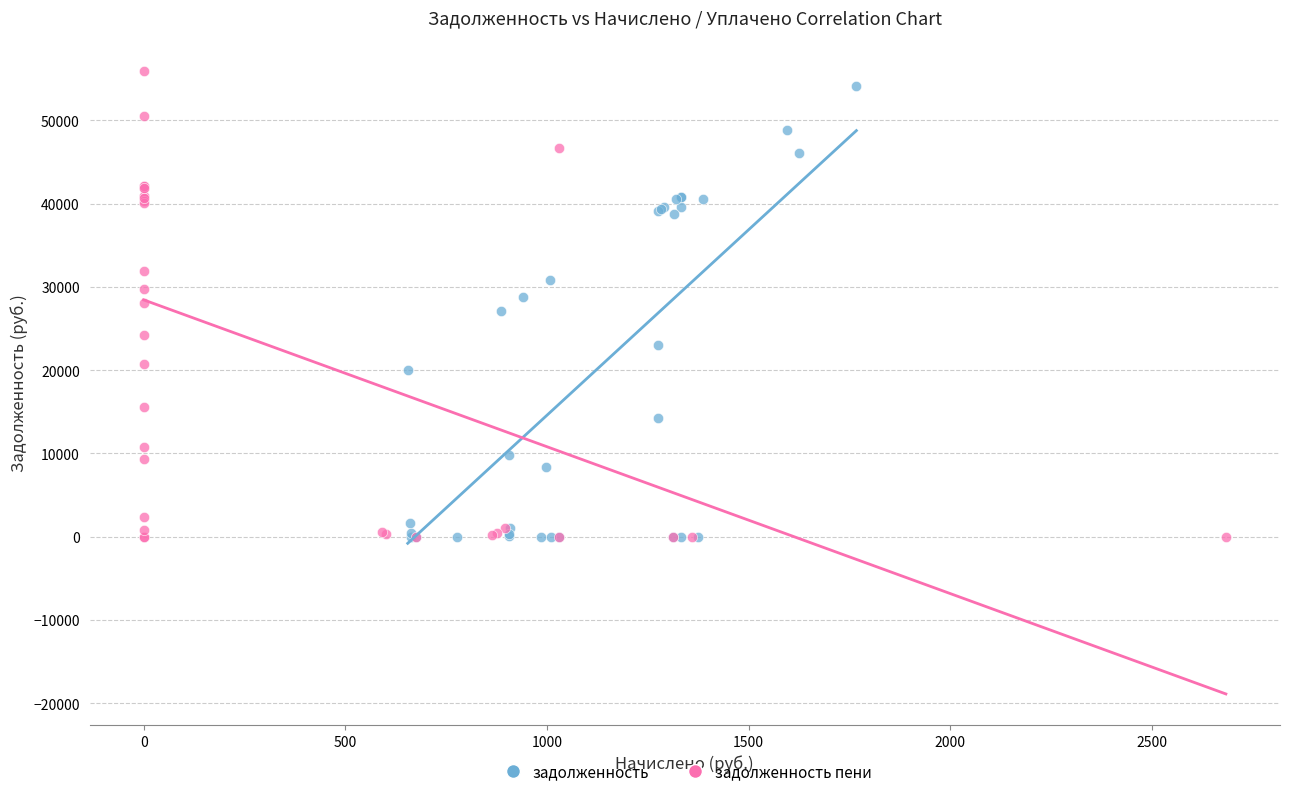

Which series contains the highest Y value?

задолженность пени